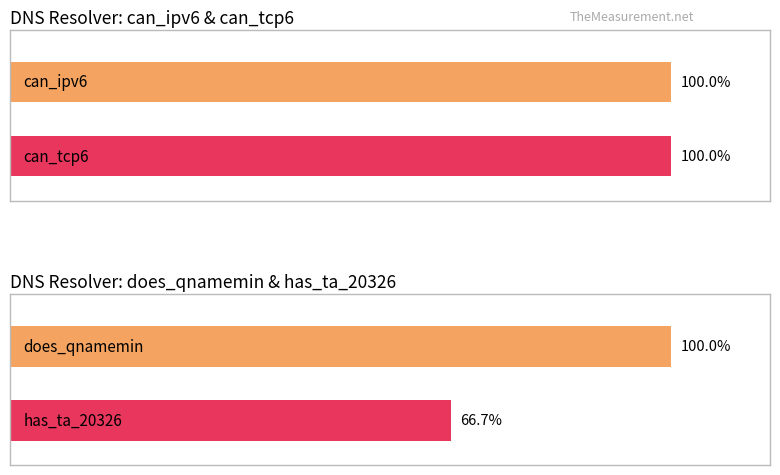

Which series has the largest total across all categories?

can_ipv6